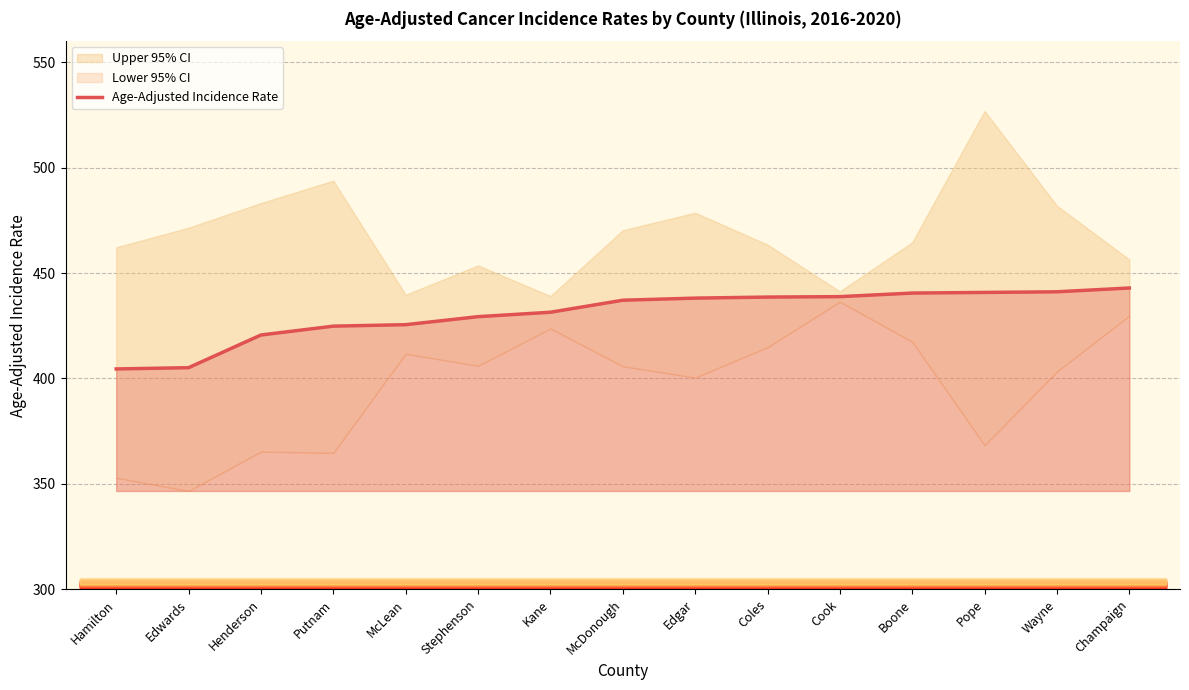

What position from the right is Putnam?

12